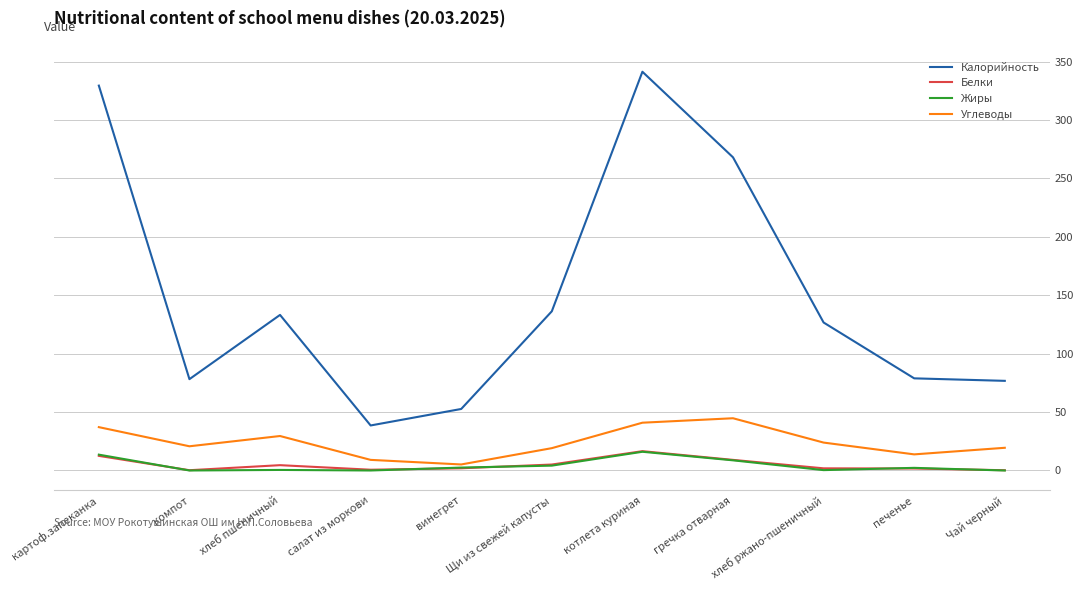

What is the average value of the Жиры series?

4.4